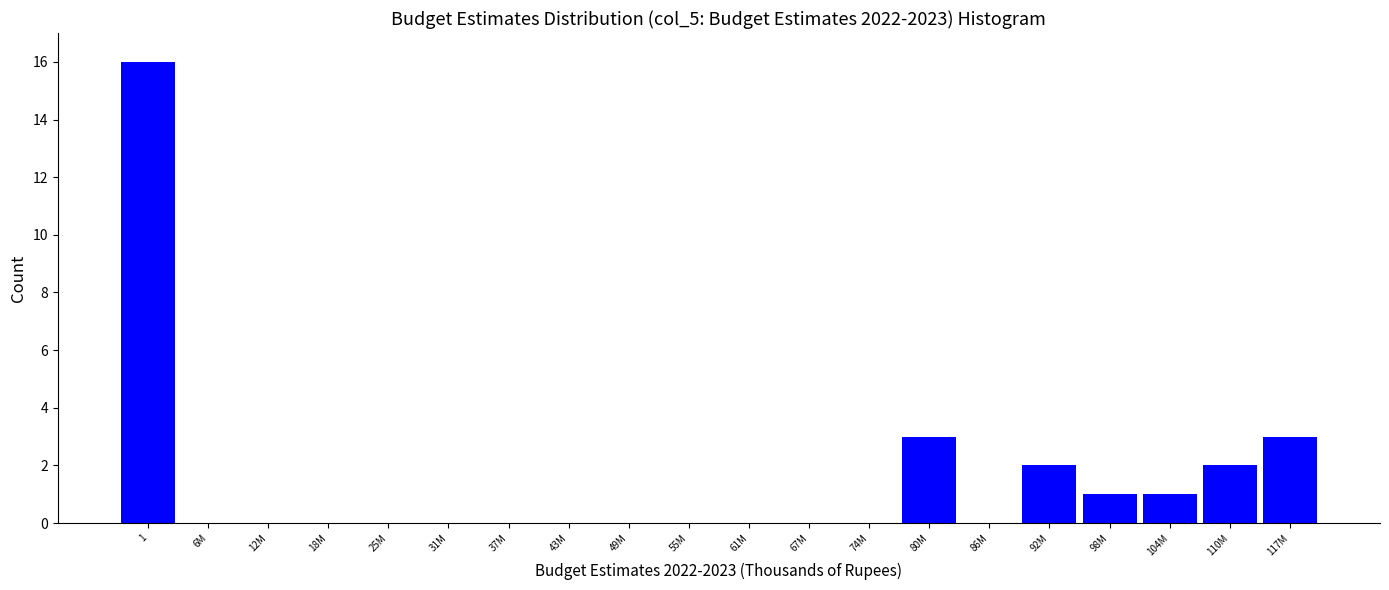

Reading left to right, extract all data points from this chart.

1=16	6M=0	12M=0	18M=0	25M=0	31M=0	37M=0	43M=0	49M=0	55M=0	61M=0	67M=0	74M=0	80M=3	86M=0	92M=2	98M=1	104M=1	110M=2	117M=3